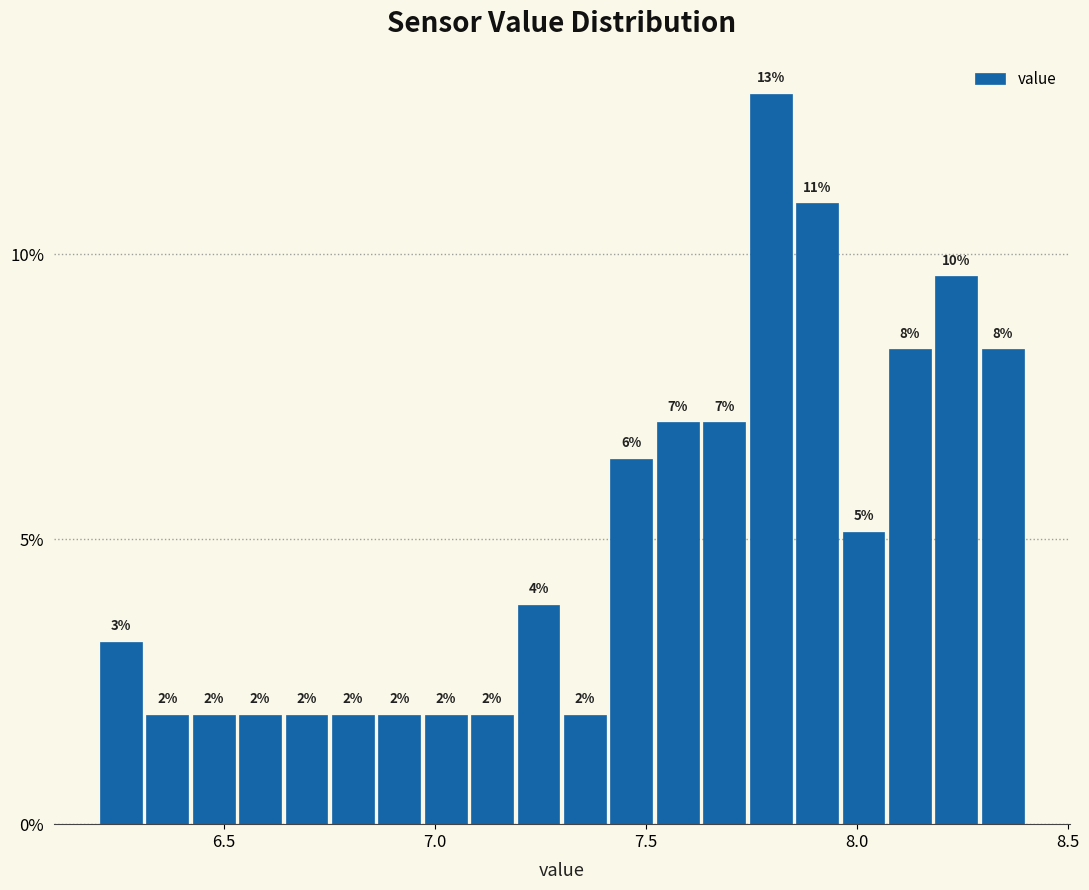

Around what value on the x-axis is the tallest bar? Give the approximate position of its centre, as read against the axis.

7.80